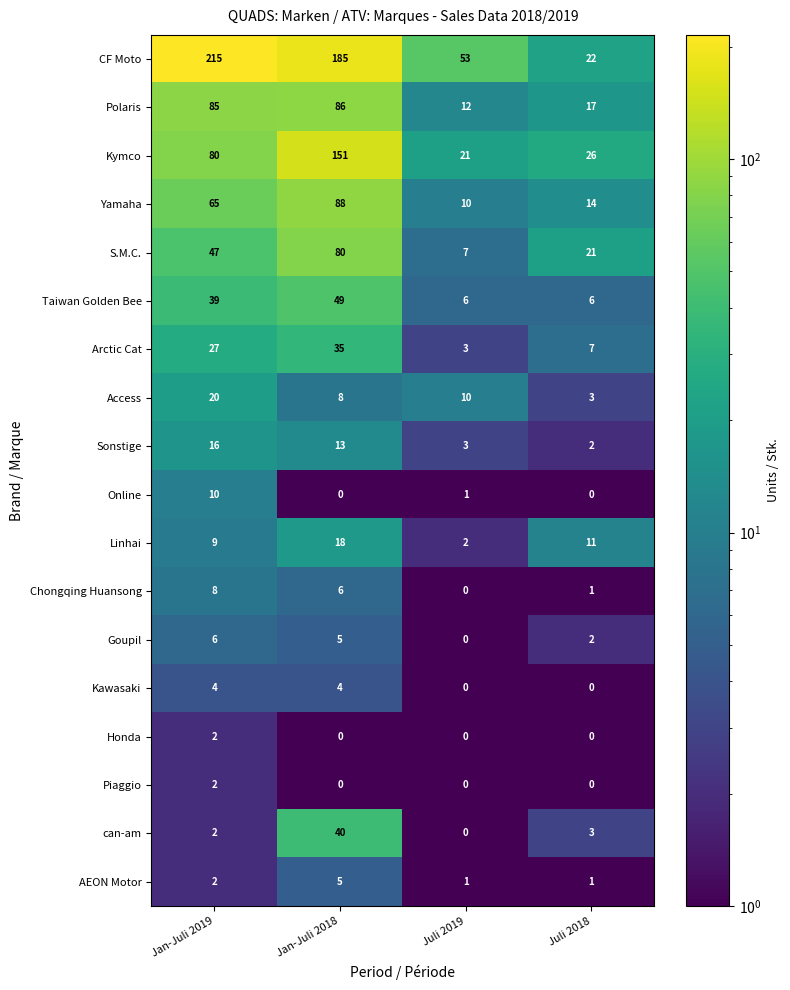

Is it true that Honda equals 1 at Jan-Juli 2018?

False